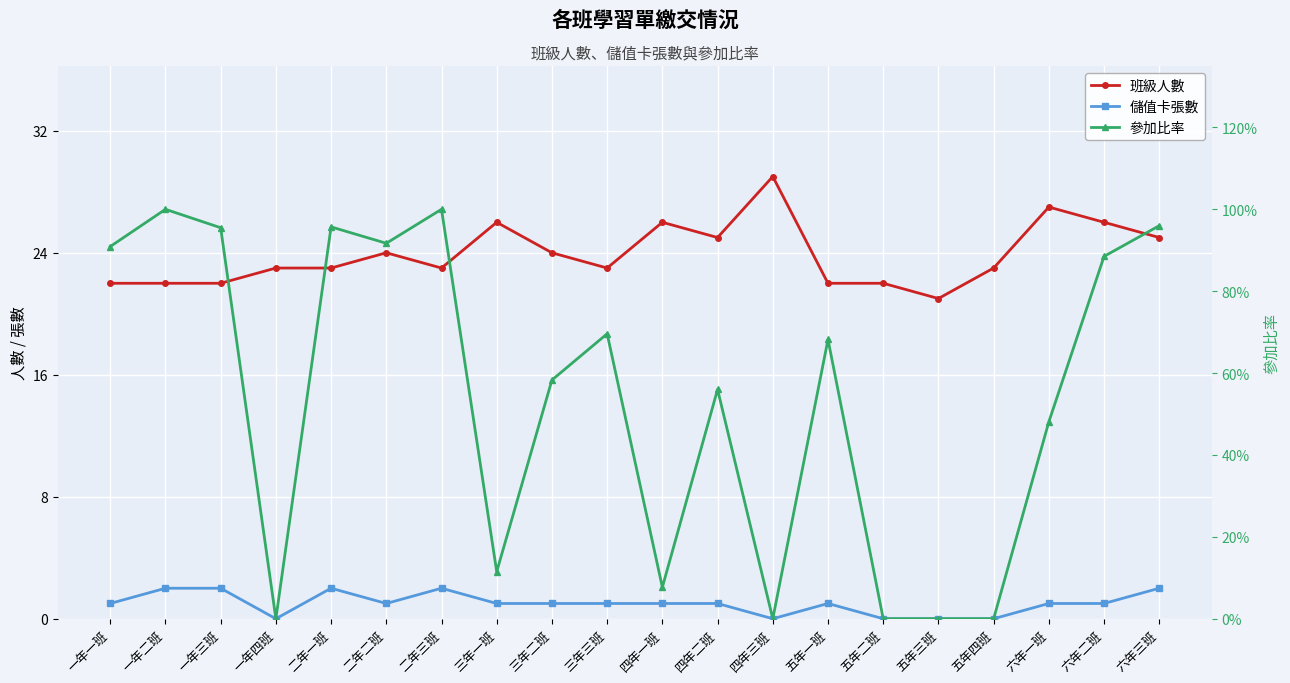

What is the value of the 儲值卡張數 point at the 3rd from the left?

2.0